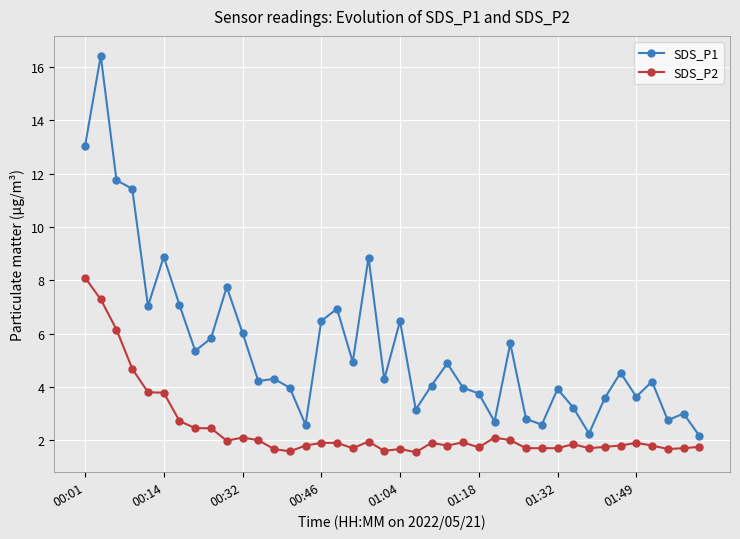

What are all the series names shown in the legend?

SDS_P1, SDS_P2